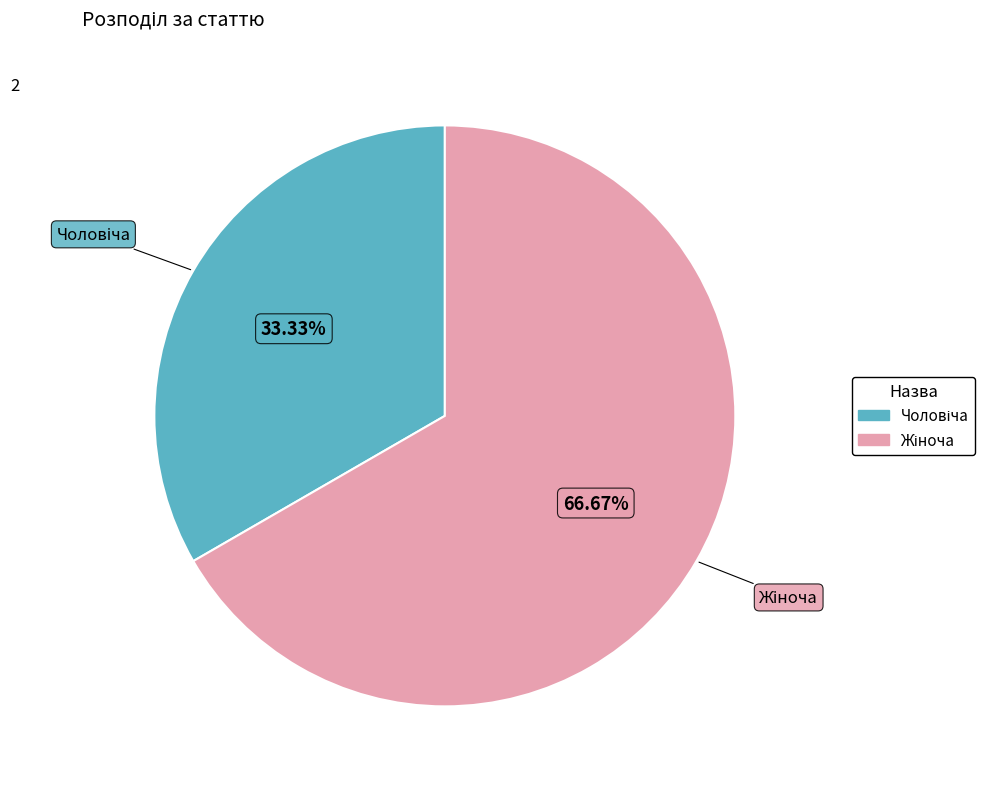

Is there any slice that represents more than half of the pie?

Yes